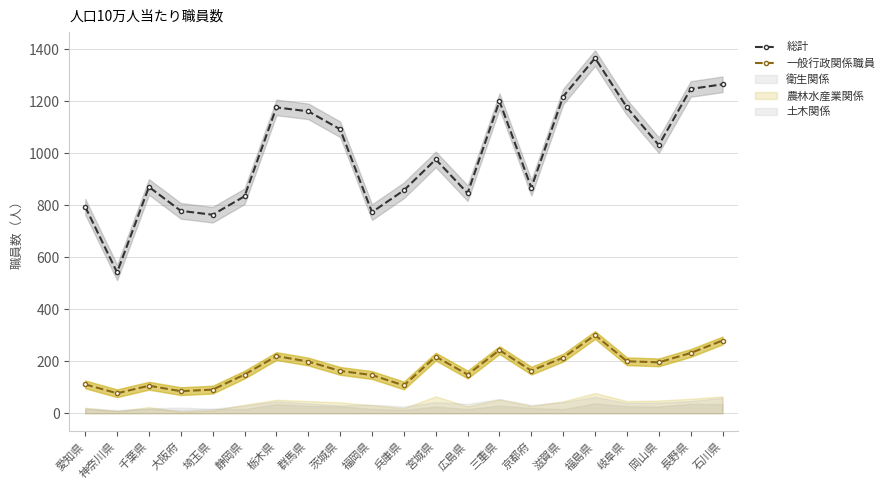

How many values in the 総計 series exceed 977?

10